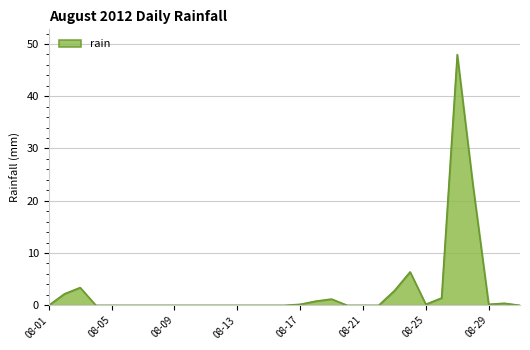

What is the maximum value shown in the chart?

48.0